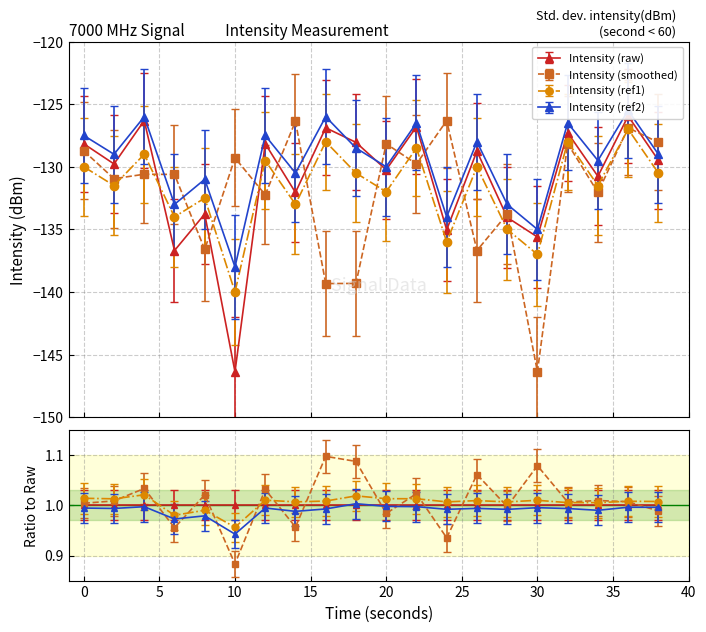

Rank the series by their maximum value, from highest to lowest.

Intensity (ref2), Intensity (raw), Intensity (smoothed), Intensity (ref1)